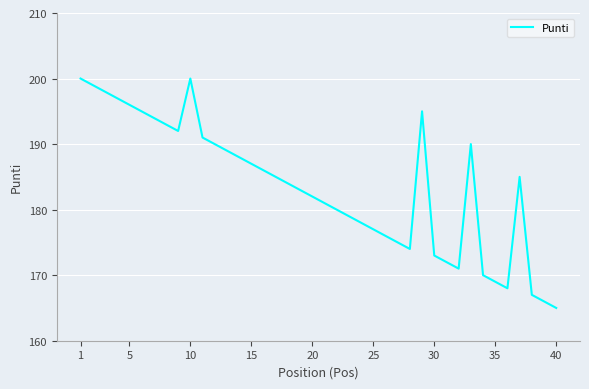

What is the minimum value shown in the chart?

165